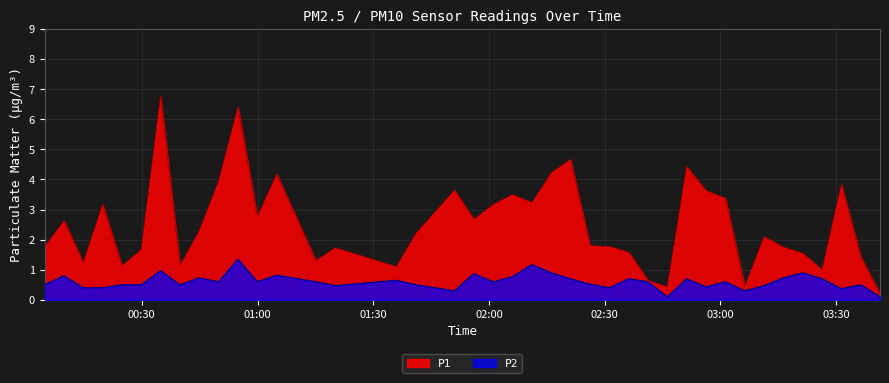

Which category has the highest value across all series?

2023-07-20T00:34:51